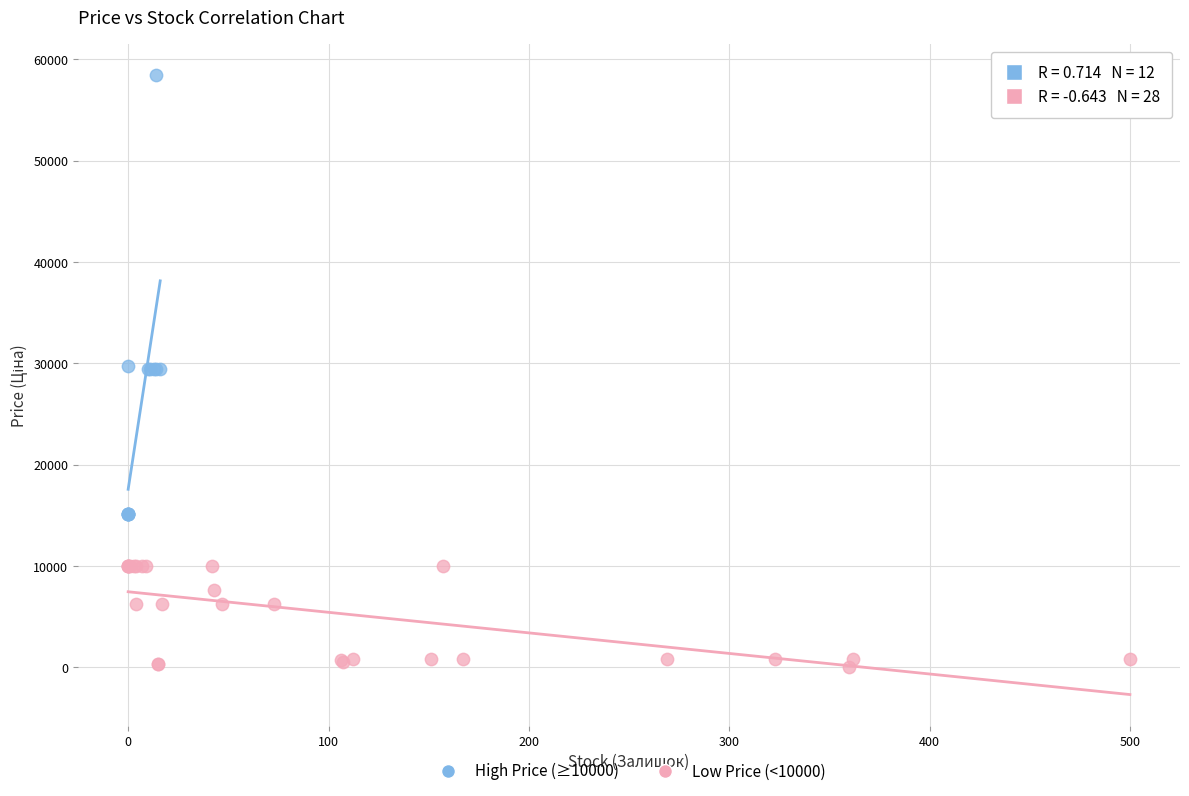

Which series reaches the maximum Y coordinate?

High Price (≥10000)